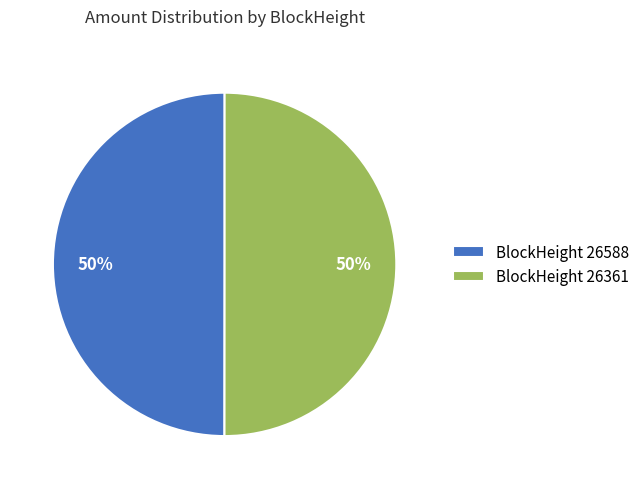

To the nearest percent, what portion does BlockHeight 26588 represent?

50%